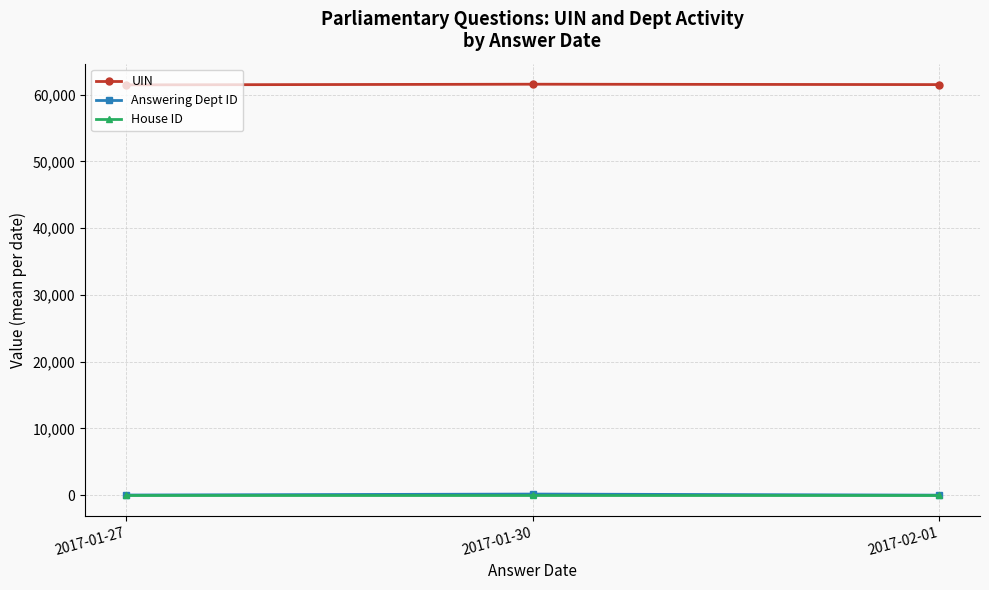

Count the number of data series in this chart.

3